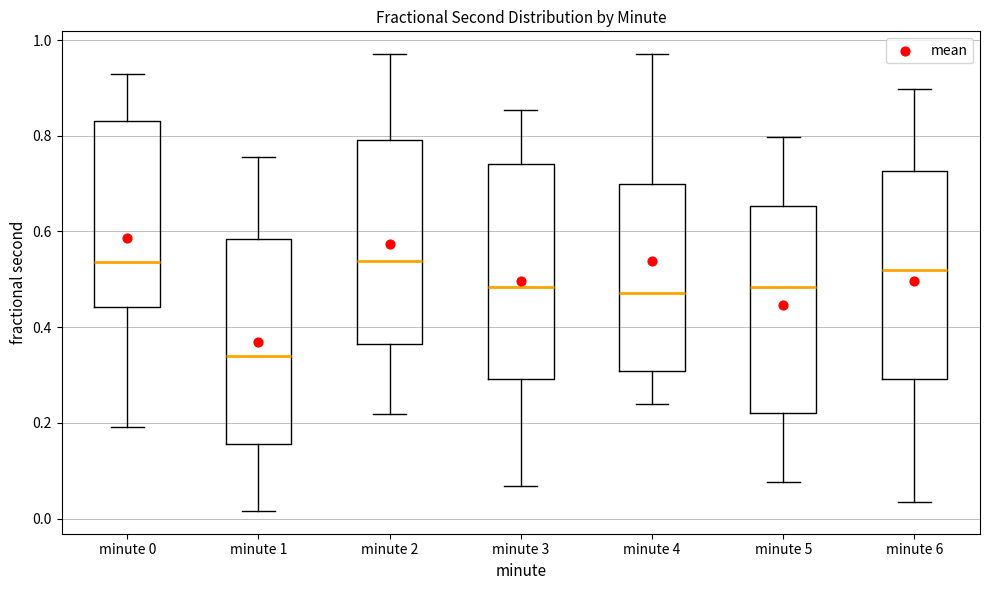

Which box has the lowest median line?

minute 1